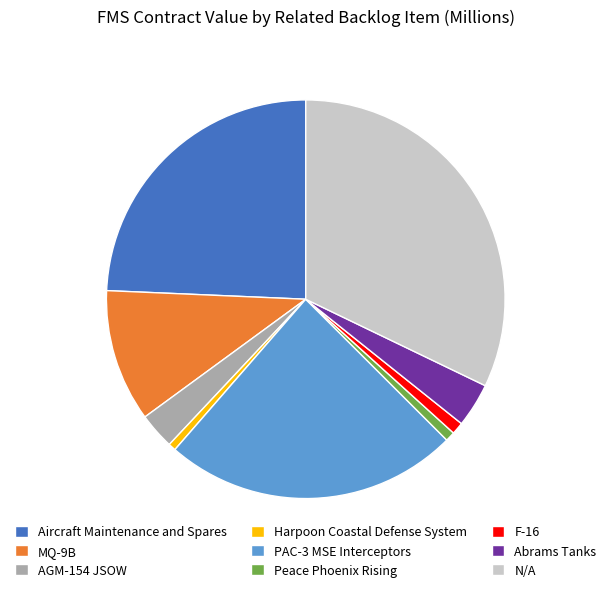

Which slice is the largest?

N/A